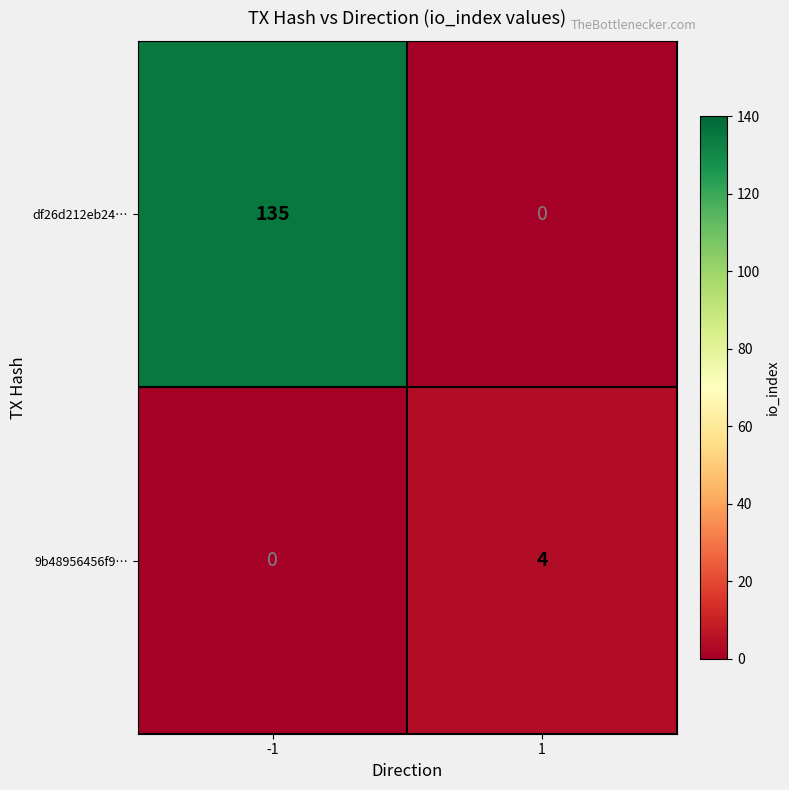

What is the average value of the df26d212eb24… series?

68